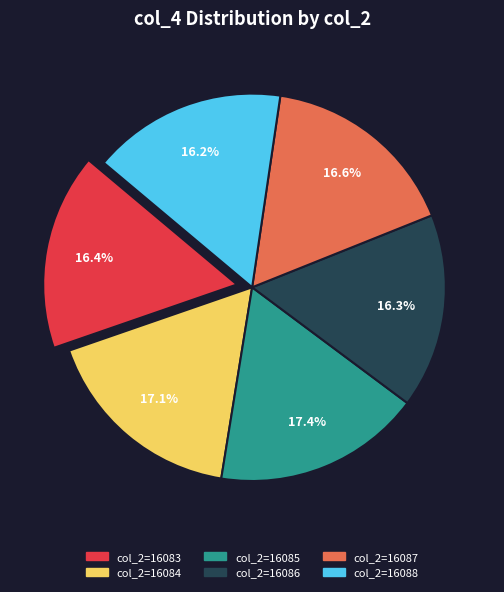

What is the ratio of the value at col_2=16088 to the value at col_2=16085?

0.9